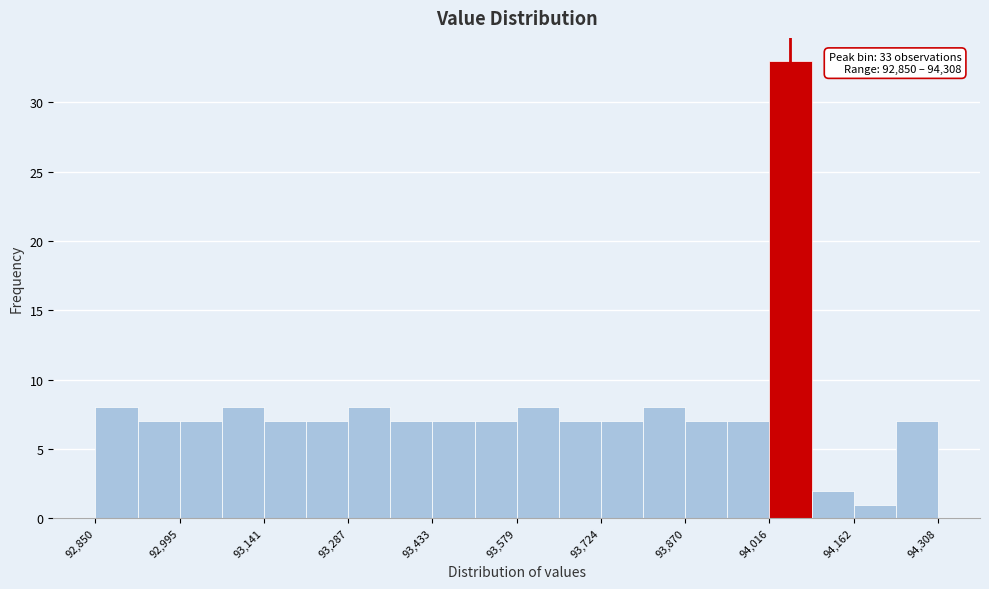

Around what value on the x-axis is the tallest bar? Give the approximate position of its centre, as read against the axis.

94060